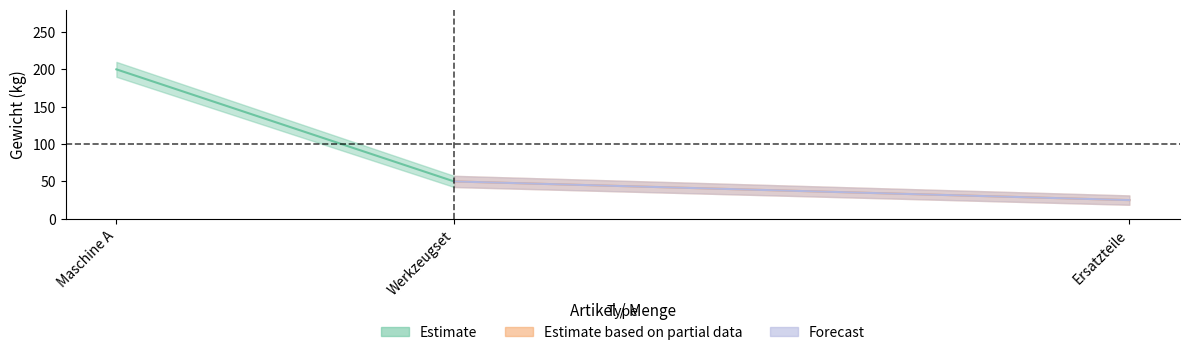

Between Maschine A and Werkzeugset, which is larger?

Maschine A